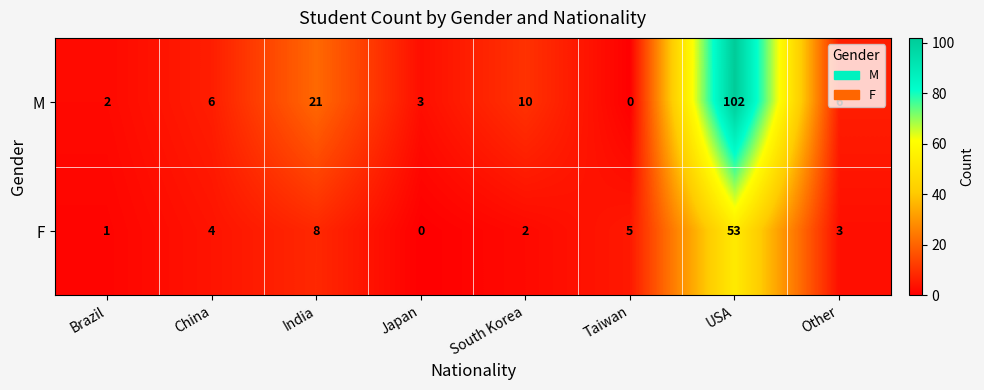

At which label is M closest to 51?

India